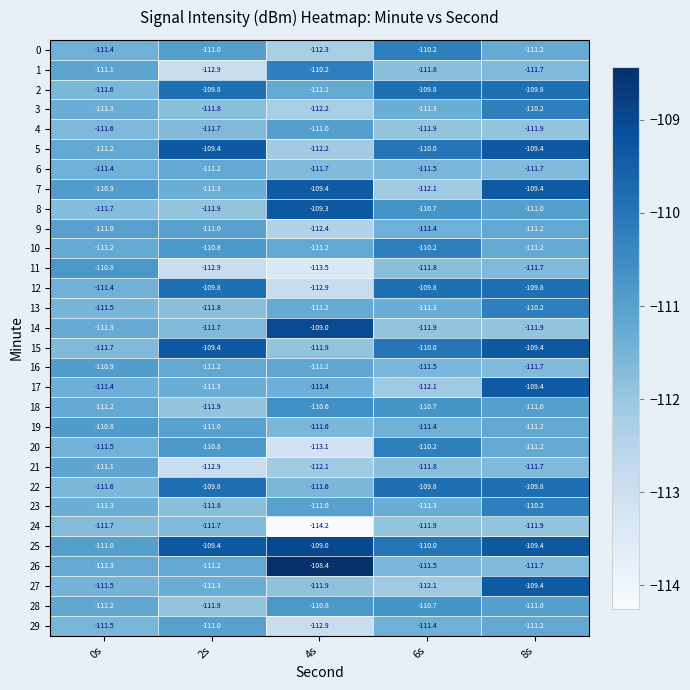

What is the difference between the maximum and second lowest values in the 7 series?

1.9